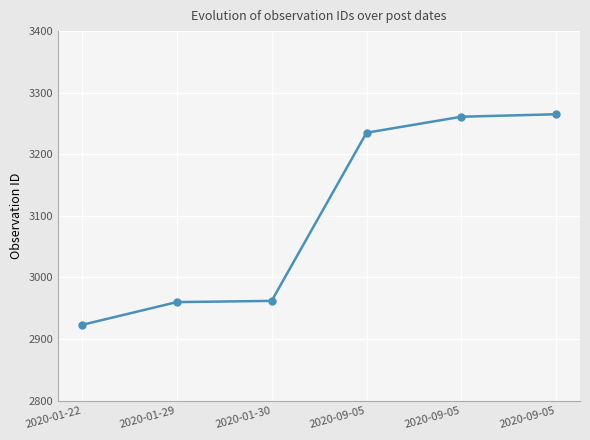

Reading right to left, extract all data points from this chart.

2020-09-05=3265	2020-09-05=3261	2020-09-05=3235	2020-01-30=2962	2020-01-29=2960	2020-01-22=2923